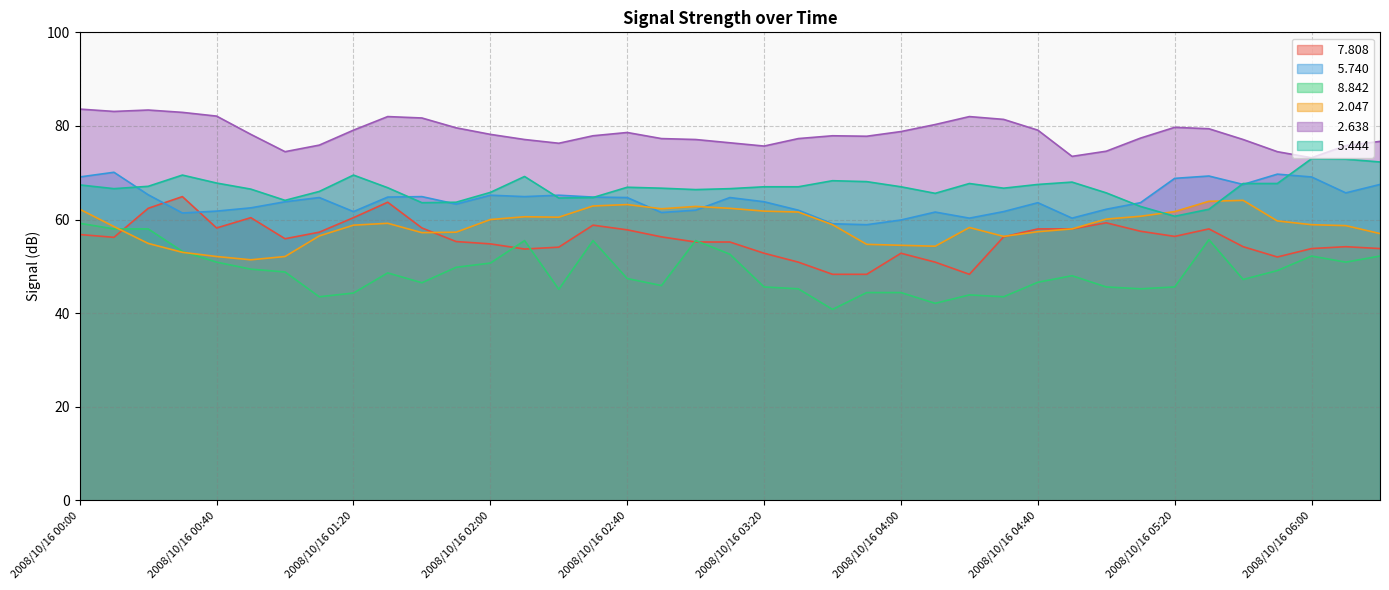

Where is the first local maximum for   7.808?

2008/10/16 00:30